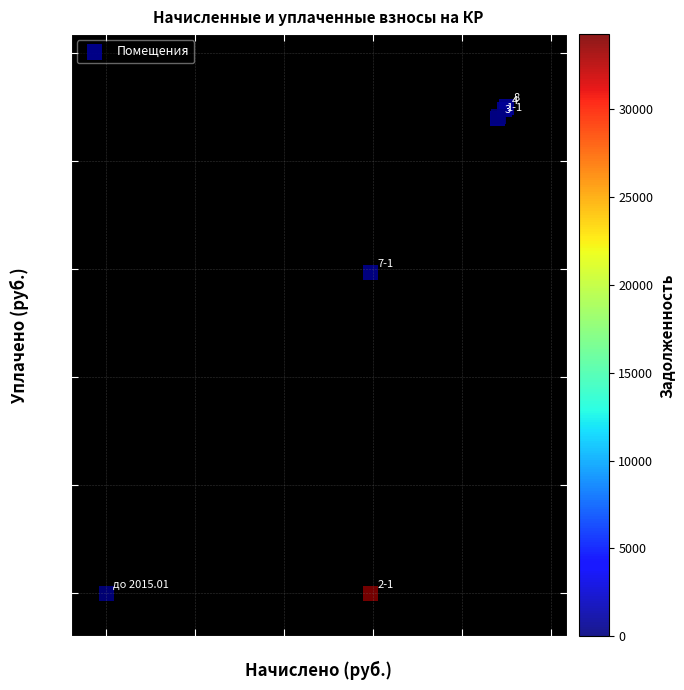

What Y value in the scatter plot is closest to 1125?

1484.4